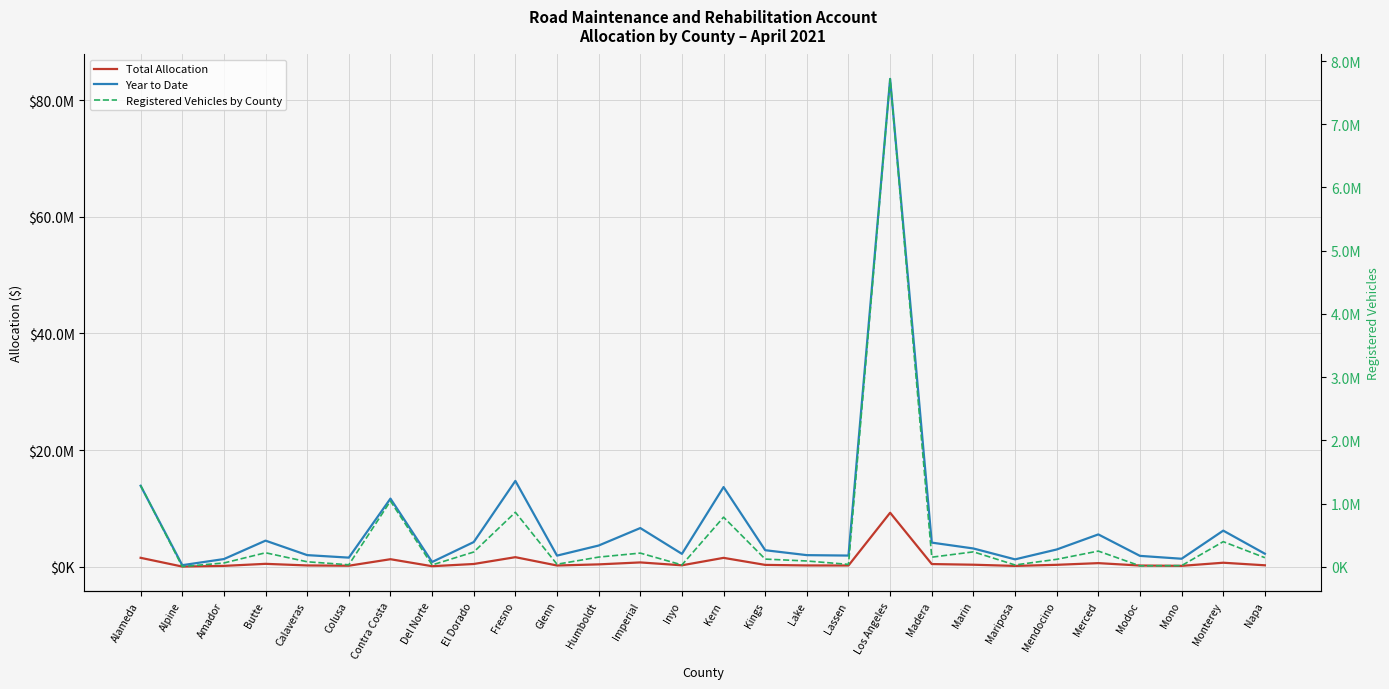

What is the difference between the maximum and minimum values in the Registered Vehicles by County series?

7714800.0